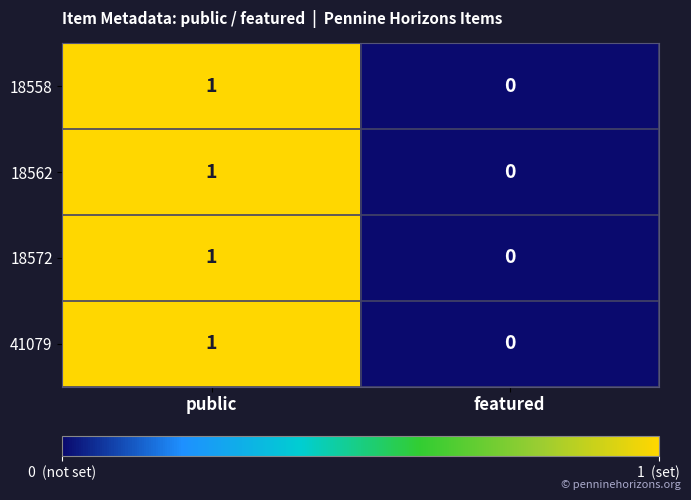

Is the value of 18562 at featured greater than the value of 41079 at public?

No